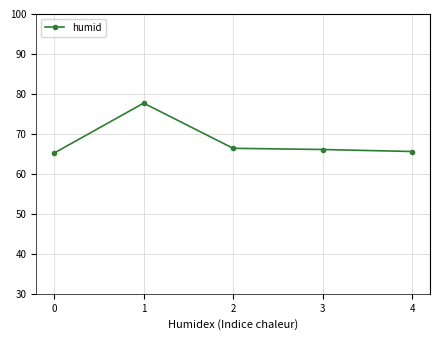

Reading left to right, what are all the values shown in this chart?

65.2	77.7	66.4	66.1	65.6